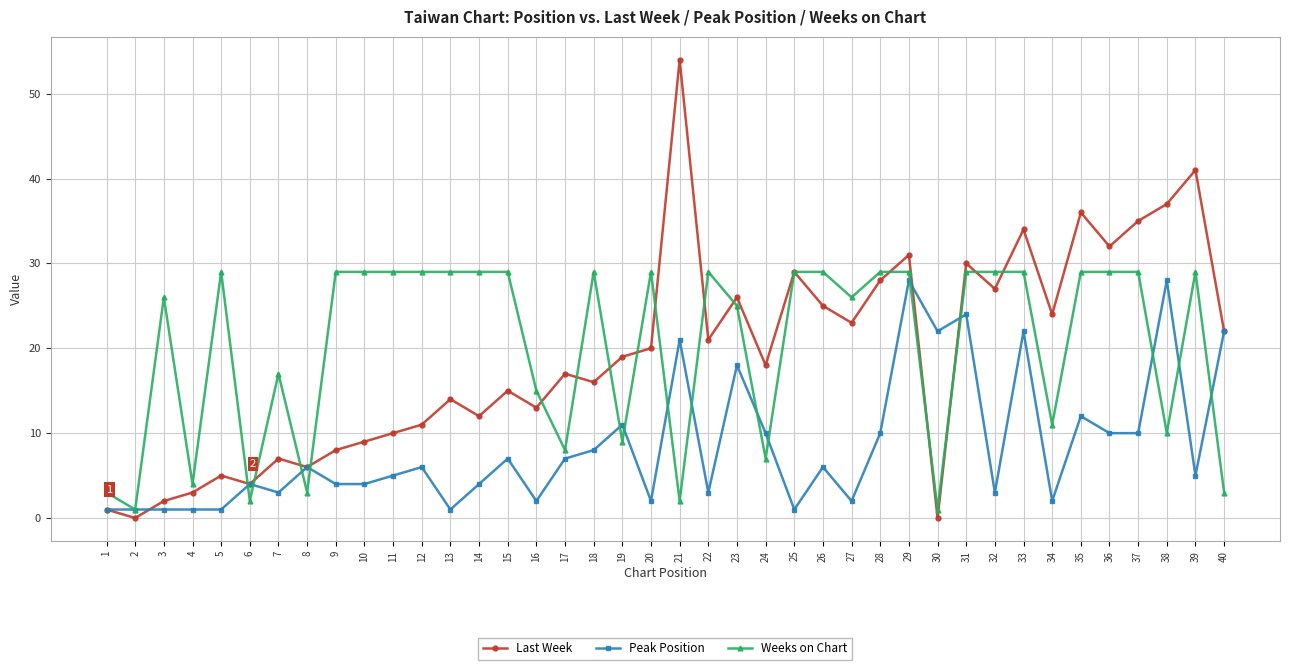

At which category does Weeks on Chart reach its first local peak?

3